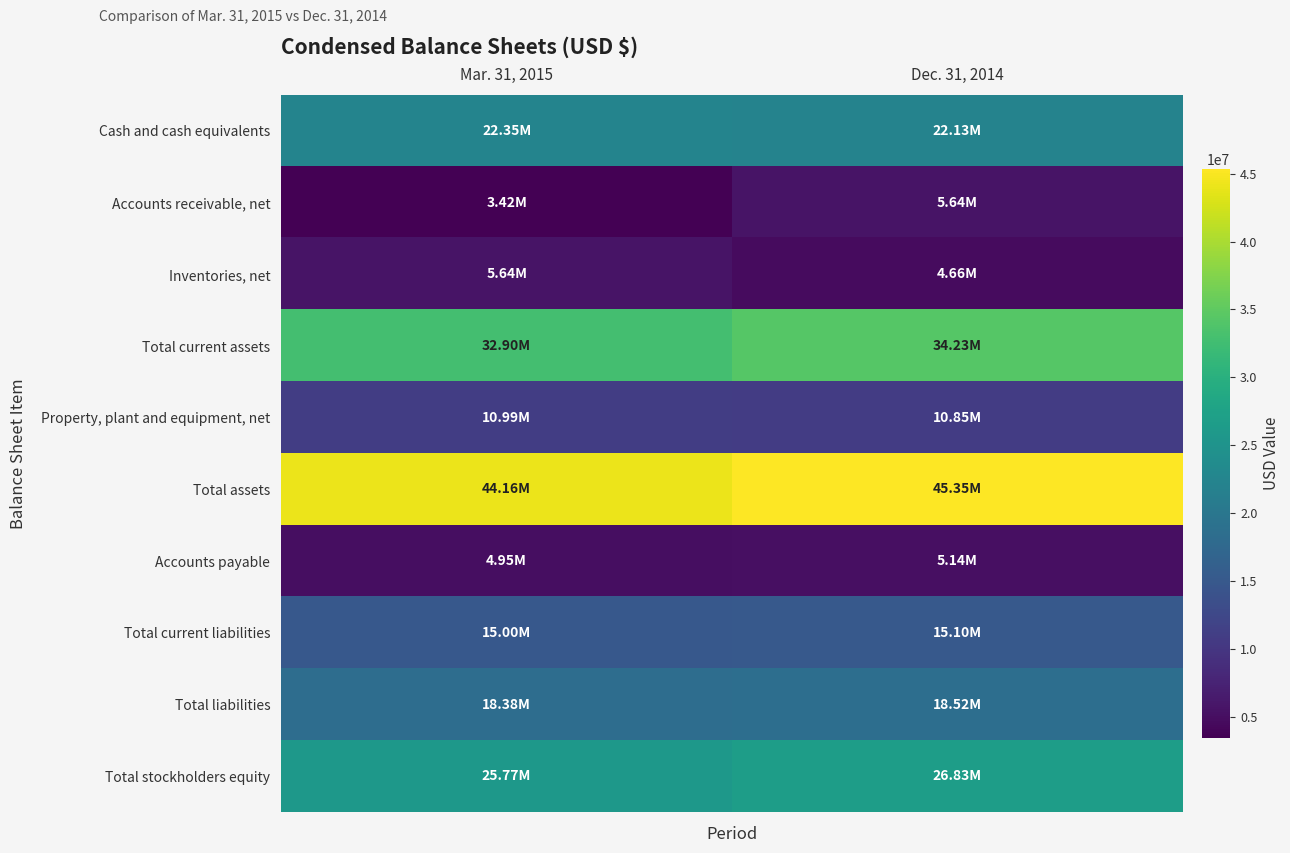

Rank the series by their maximum value, from highest to lowest.

Total assets, Total current assets, Total stockholders equity, Cash and cash equivalents, Total liabilities, Total current liabilities, Property, plant and equipment, net, Accounts receivable, net, Inventories, net, Accounts payable